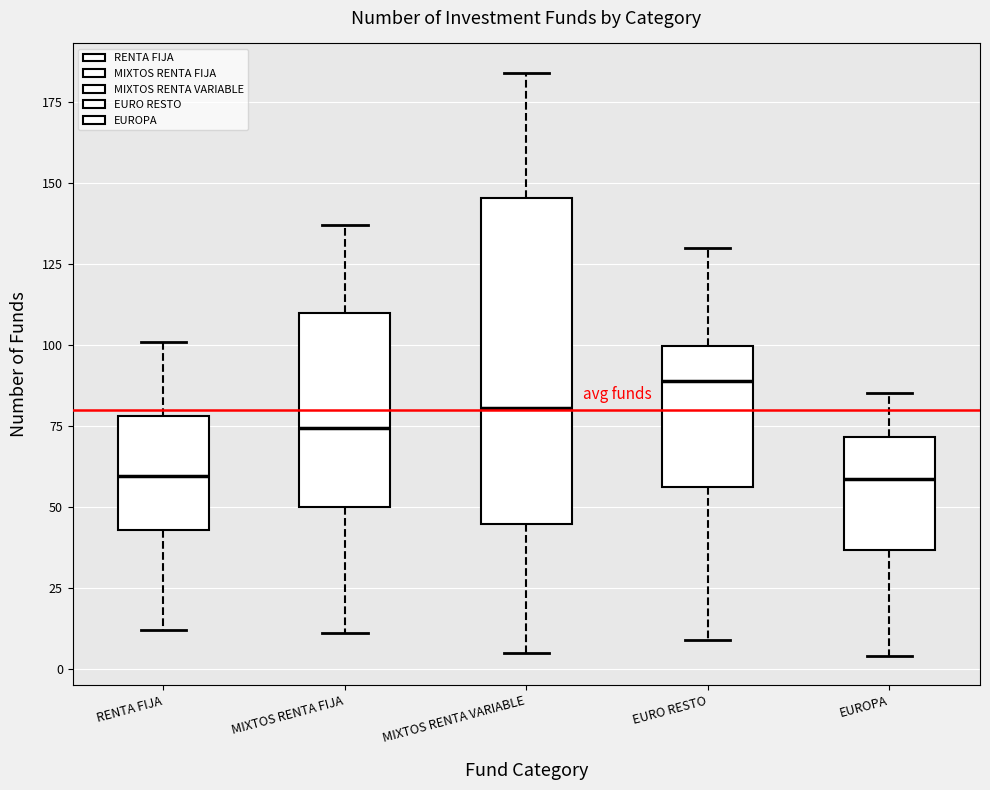

Reading left to right, read every box against the y-axis: the position of its median line, the range the box covers, and the ends of its whiskers. The values are not printed on the chart, so give them approximately, as read against the axis.

RENTA FIJA: median 60, box 45 to 80, whiskers 10 to 100
MIXTOS RENTA FIJA: median 75, box 50 to 110, whiskers 10 to 135
MIXTOS RENTA VARIABLE: median 80, box 45 to 145, whiskers 5 to 185
EURO RESTO: median 90, box 55 to 100, whiskers 10 to 130
EUROPA: median 60, box 35 to 70, whiskers 5 to 85